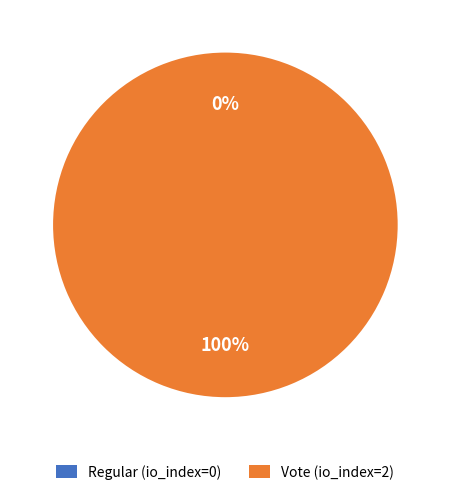

To the nearest percent, what portion does Vote (io_index=2) represent?

100%